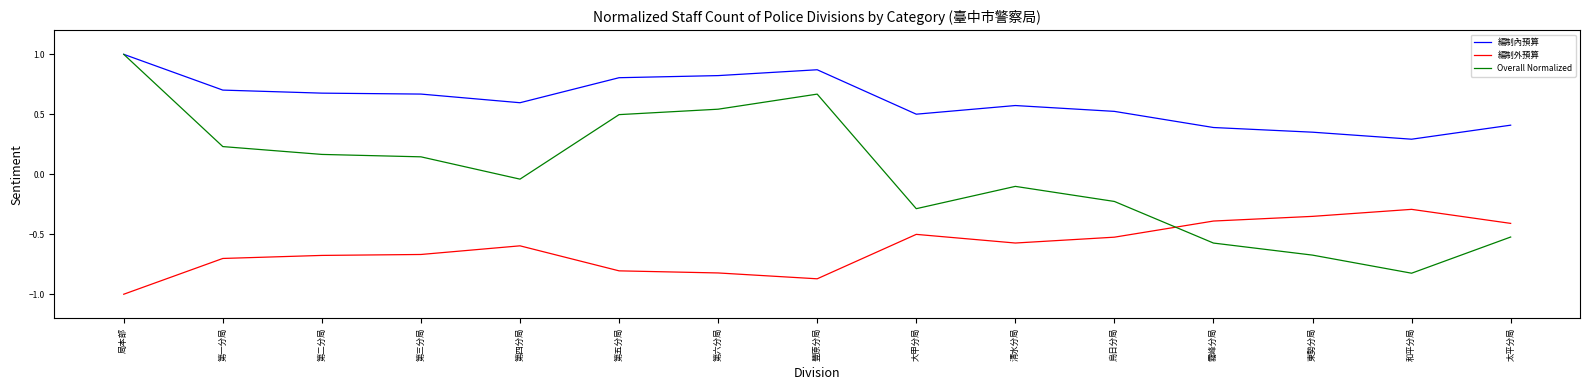

List the series in order of their overall mean, lowest first.

編制外預算, Overall Normalized, 編制內預算